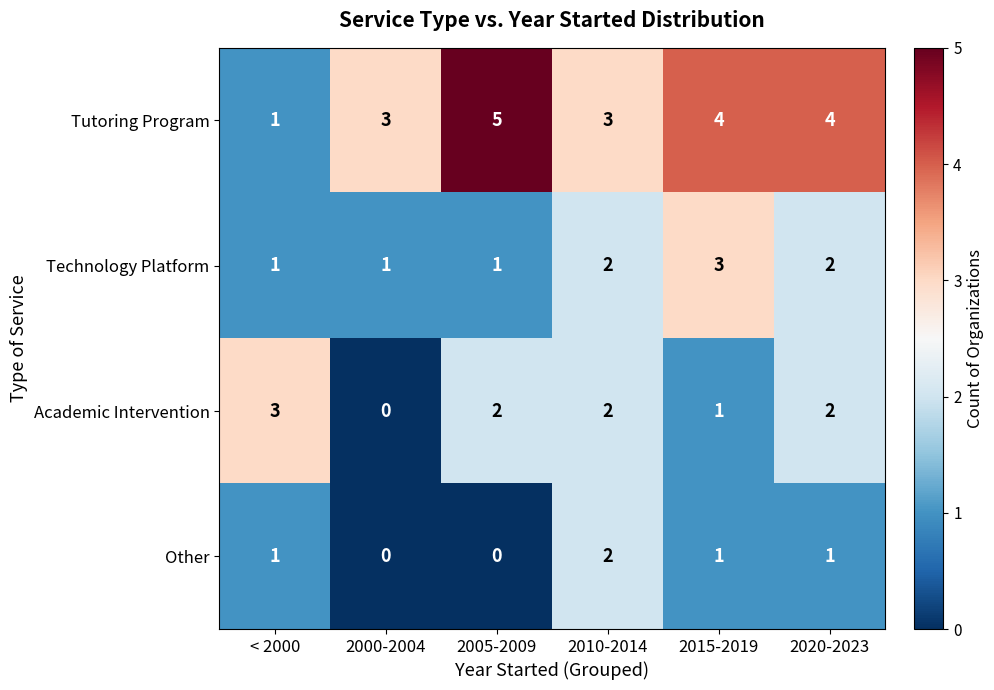

How many values in Other are above zero?

4